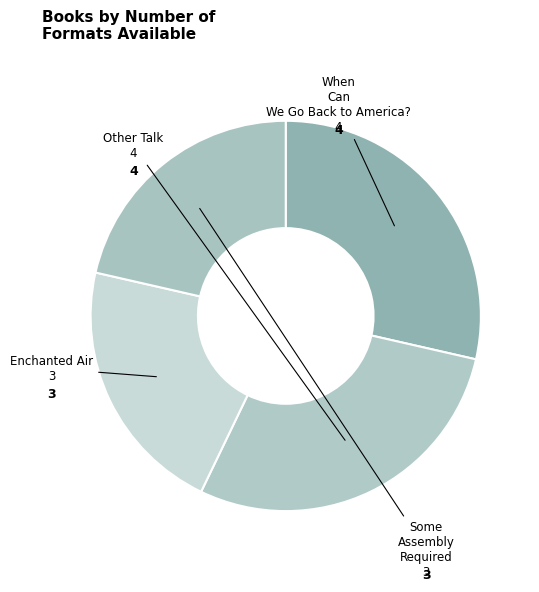

The Enchanted Air slice represents 36% of the pie. True or false?

False